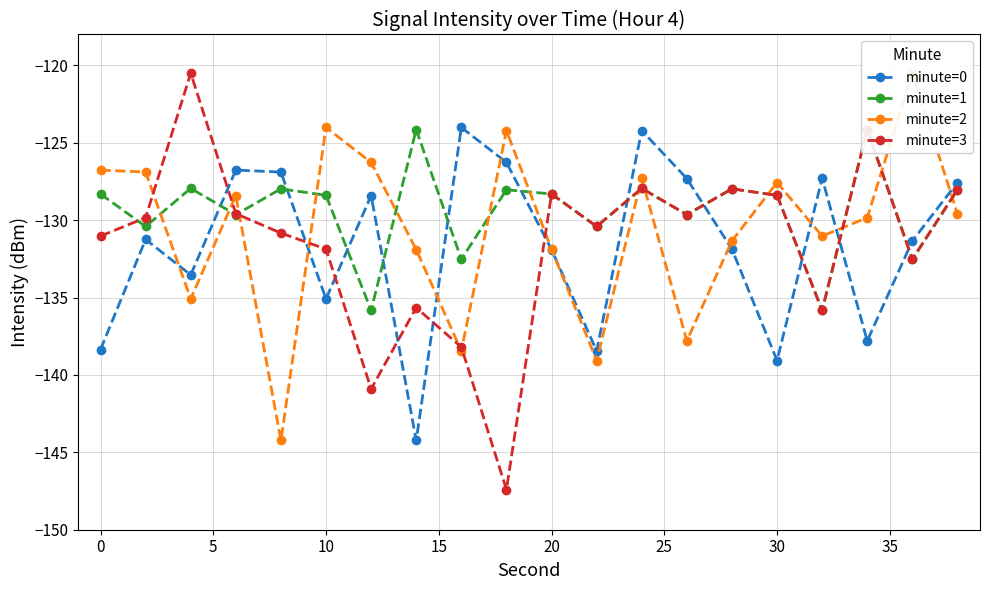

What is the highest value of the minute=3 series?

-120.5